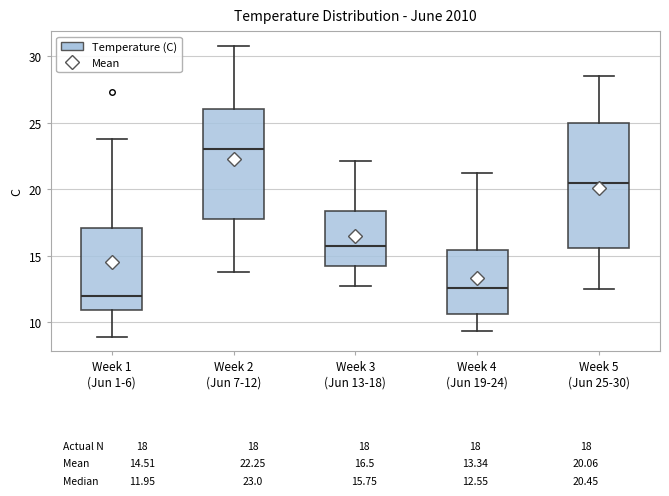

Which box has the lowest median line?

Week 1 (Jun 1-6)